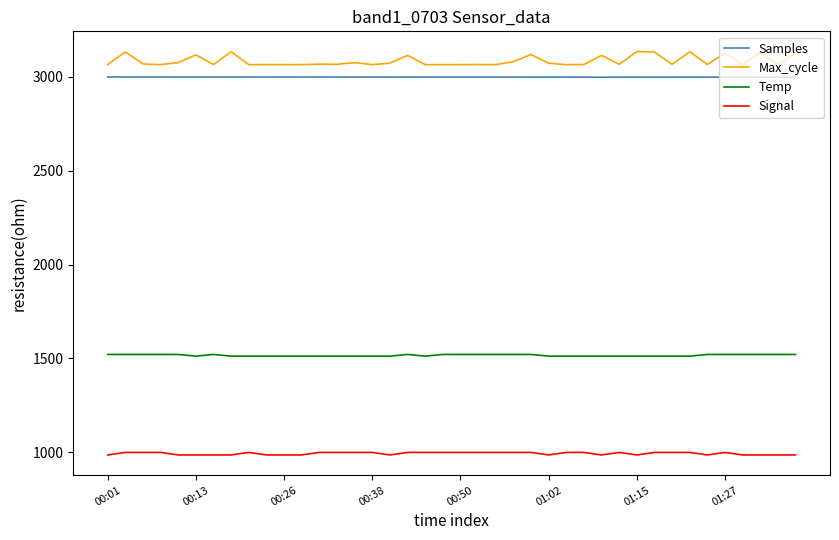

Rank the series by their maximum value, from lowest to highest.

Signal, Temp, Samples, Max_cycle